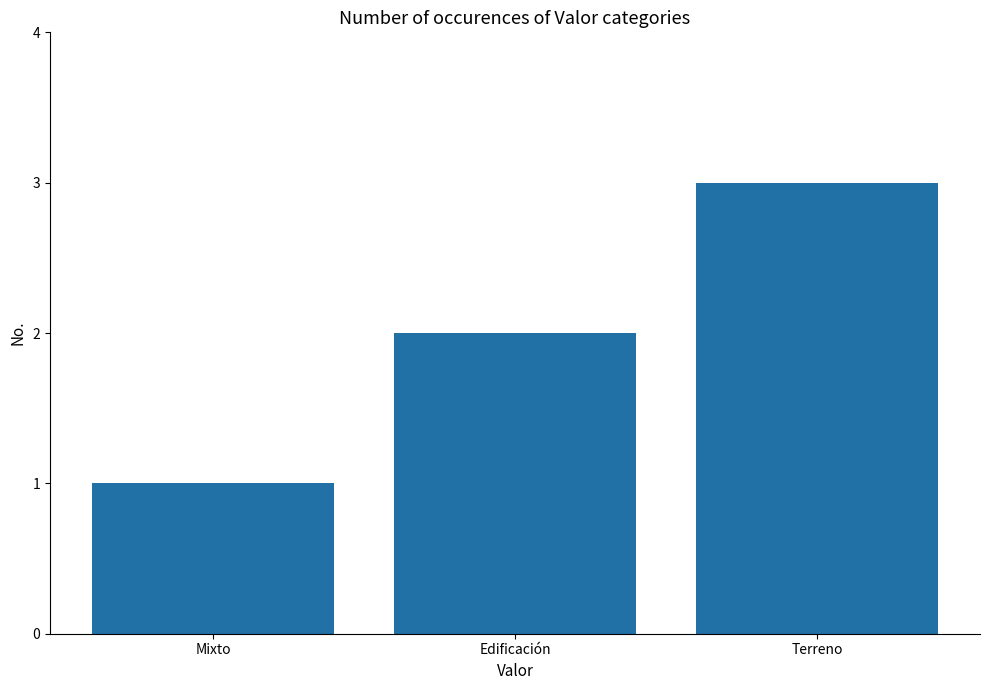

Which has a higher value, Terreno or Edificación?

Terreno